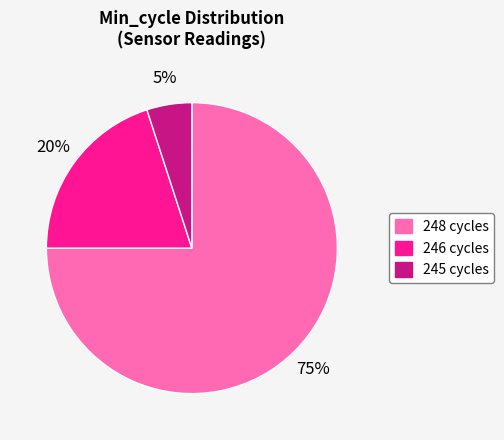

What is the largest slice in the pie chart?

248